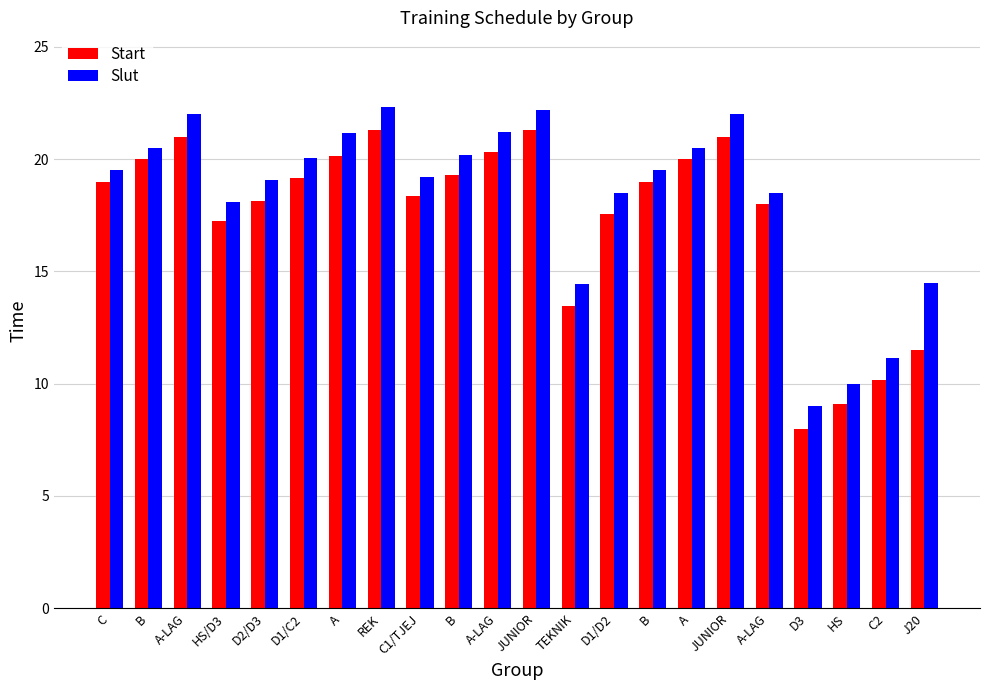

How many bars are there in each group?

2